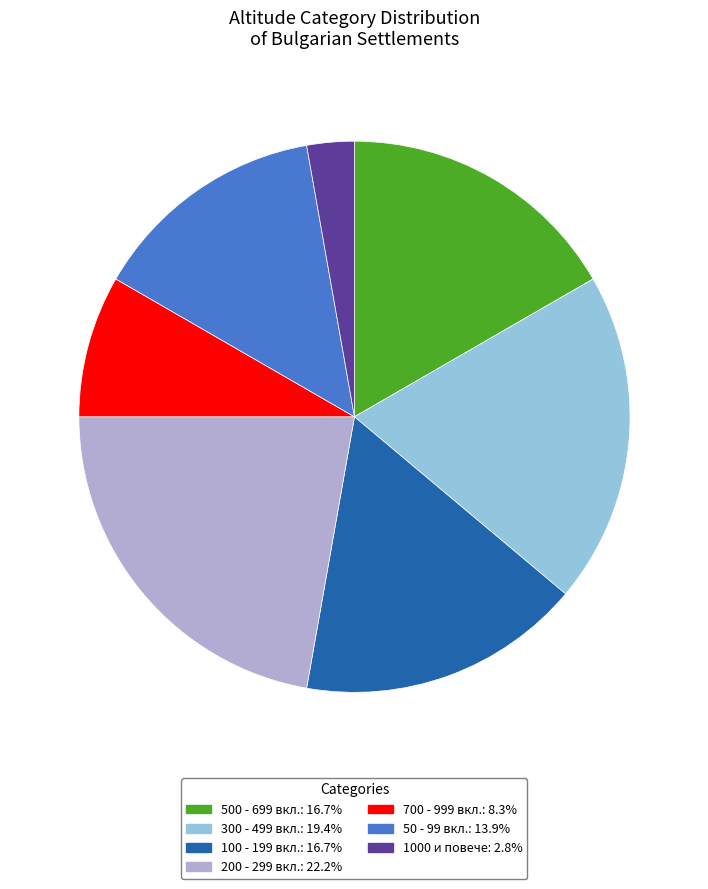

Is there a majority slice in this chart?

No